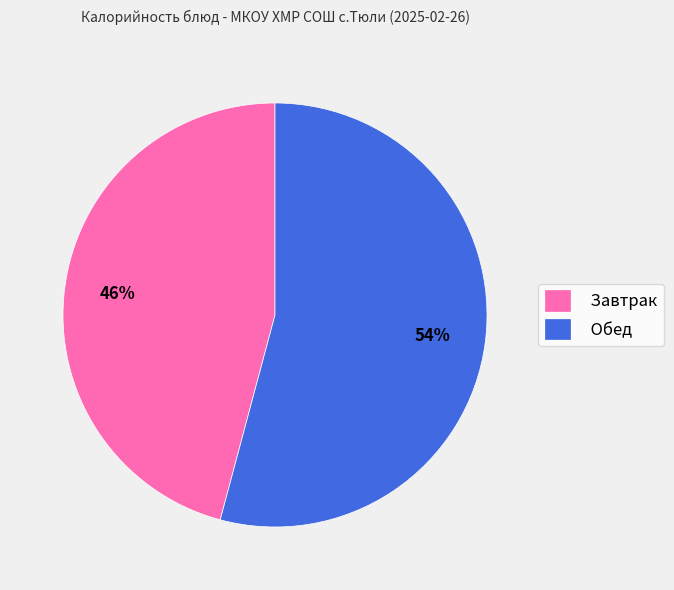

What percentage is the Обед slice, to the nearest percent?

54%